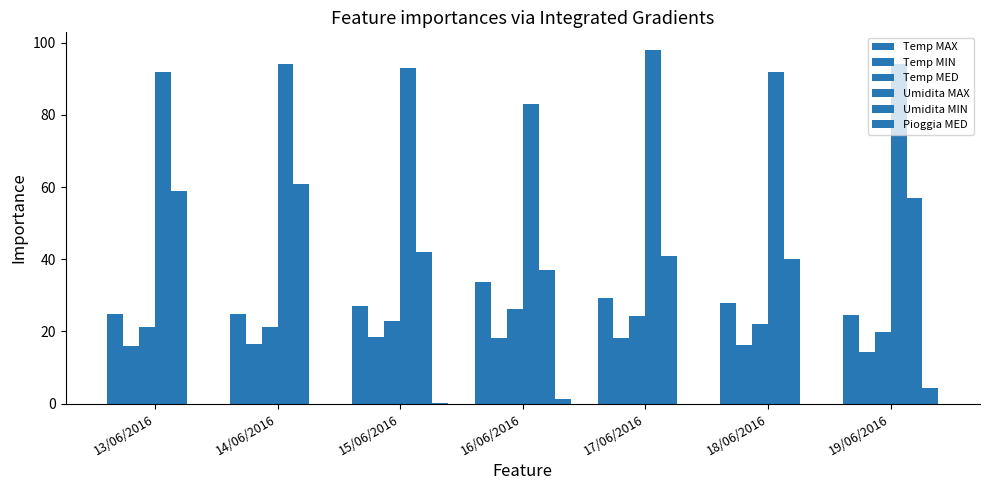

What is the maximum value for Pioggia MED?

4.4